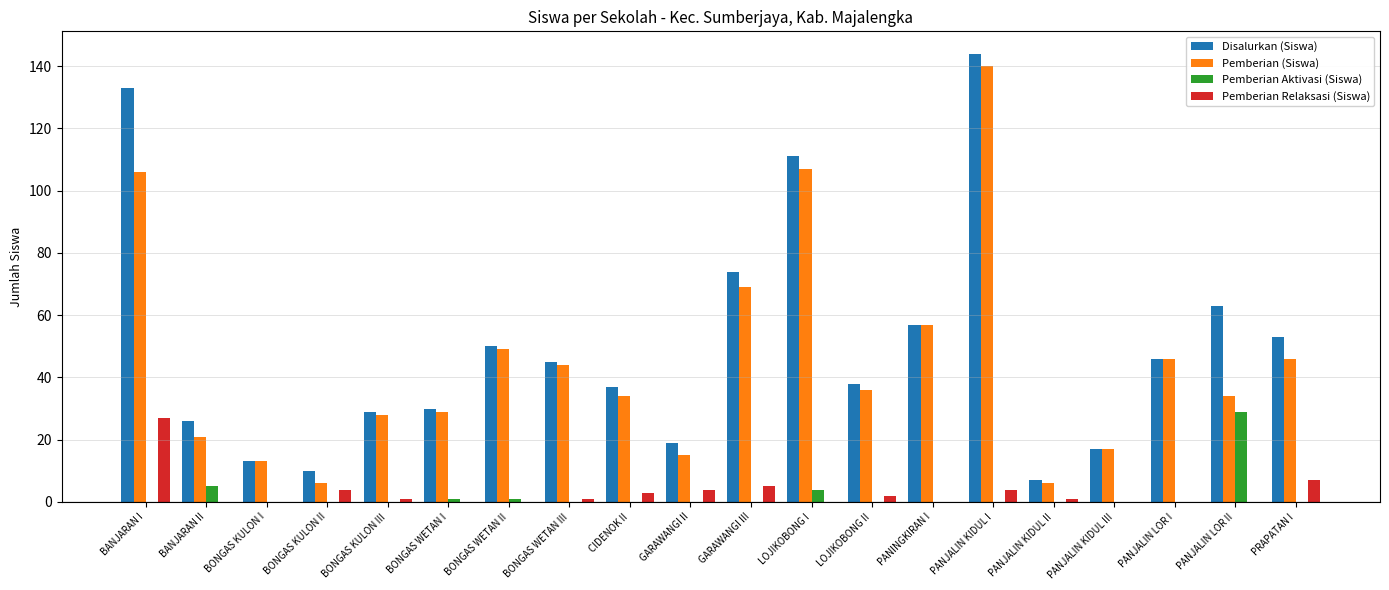

Is the value of Pemberian (Siswa) at BONGAS WETAN II greater than the value of Pemberian Relaksasi (Siswa) at BONGAS KULON I?

Yes